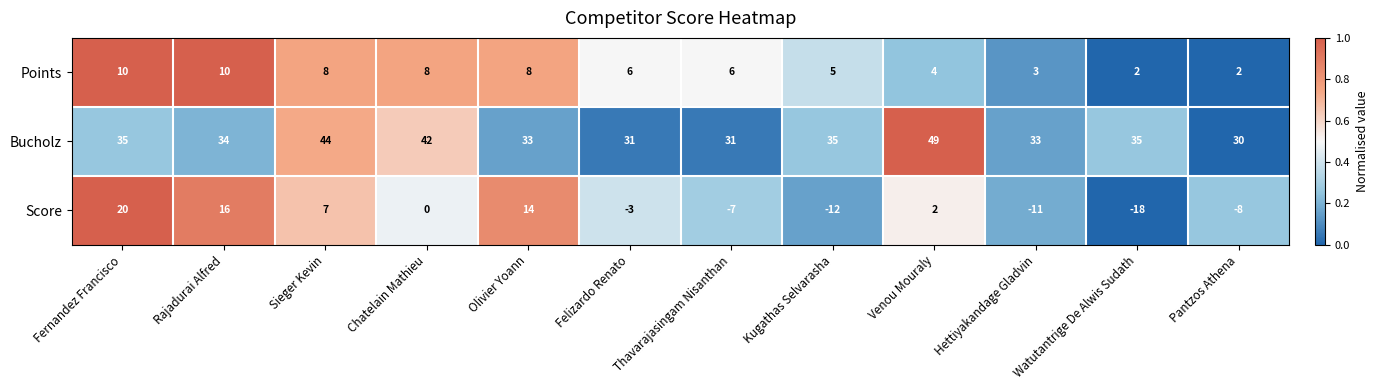

What is the sum of all Bucholz values?

432